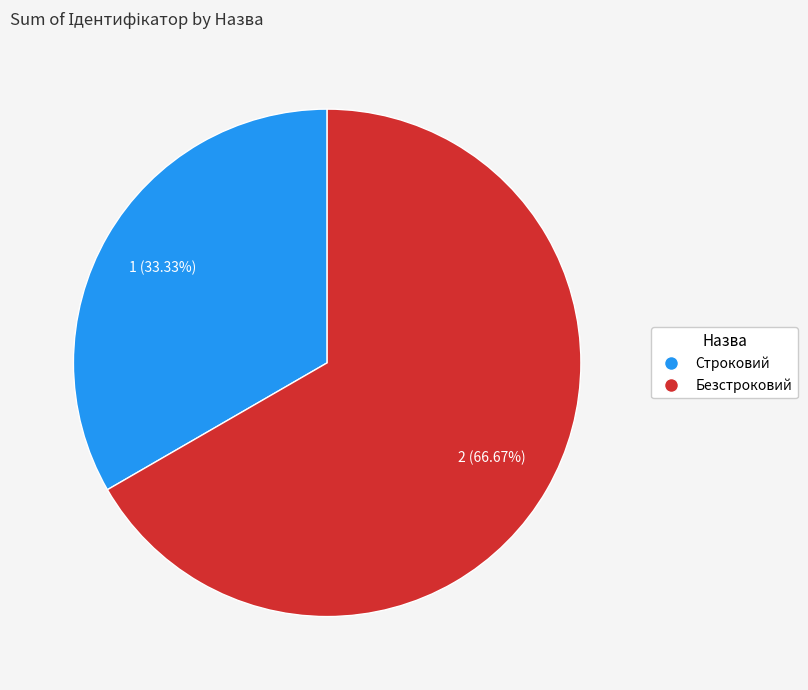

Between Безстроковий and Строковий, which is larger?

Безстроковий